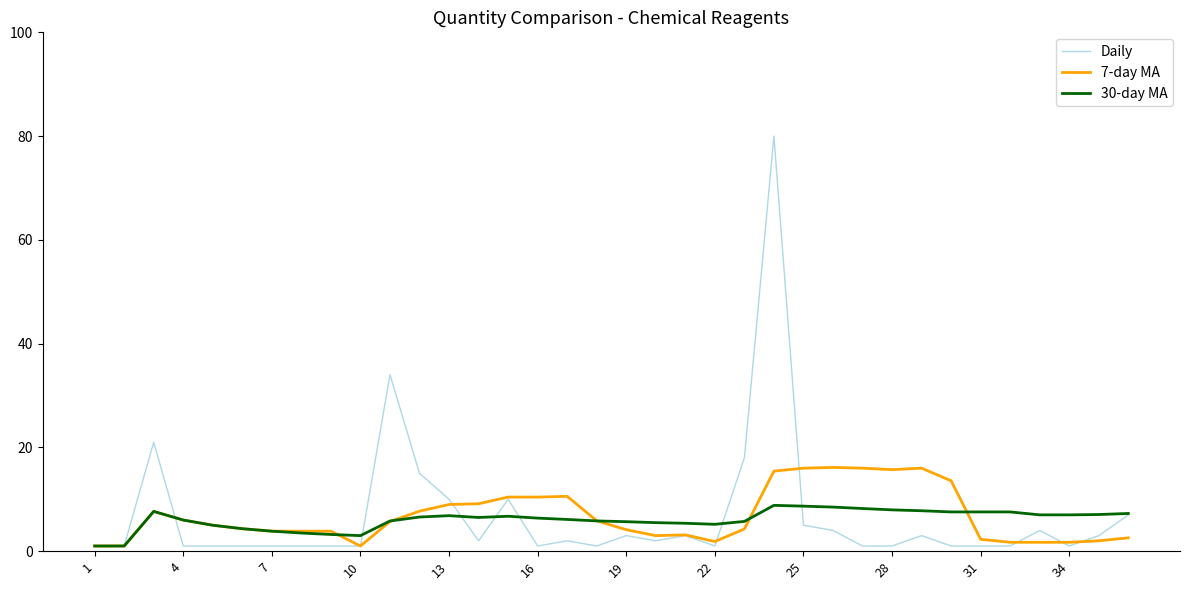

After their last crossing, which series has the higher values: 7-day MA or 30-day MA?

30-day MA